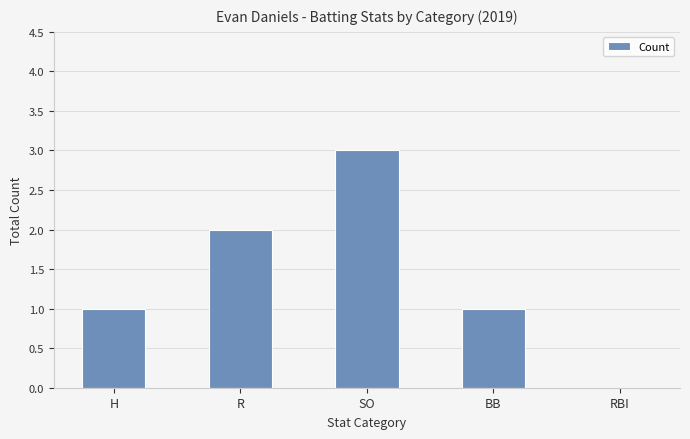

What is the sum of all values?

7